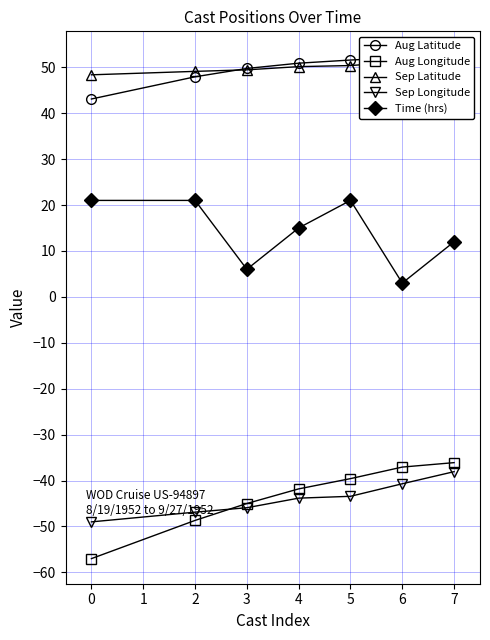

Is it true that Aug Longitude equals -41.8 at 4?

True